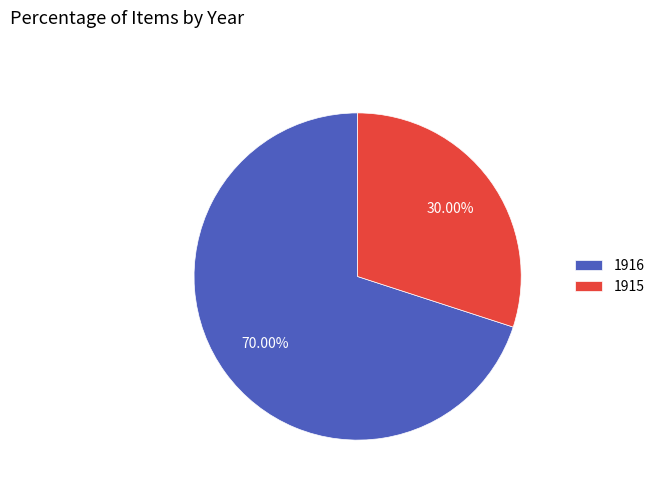

Is there a majority slice in this chart?

Yes